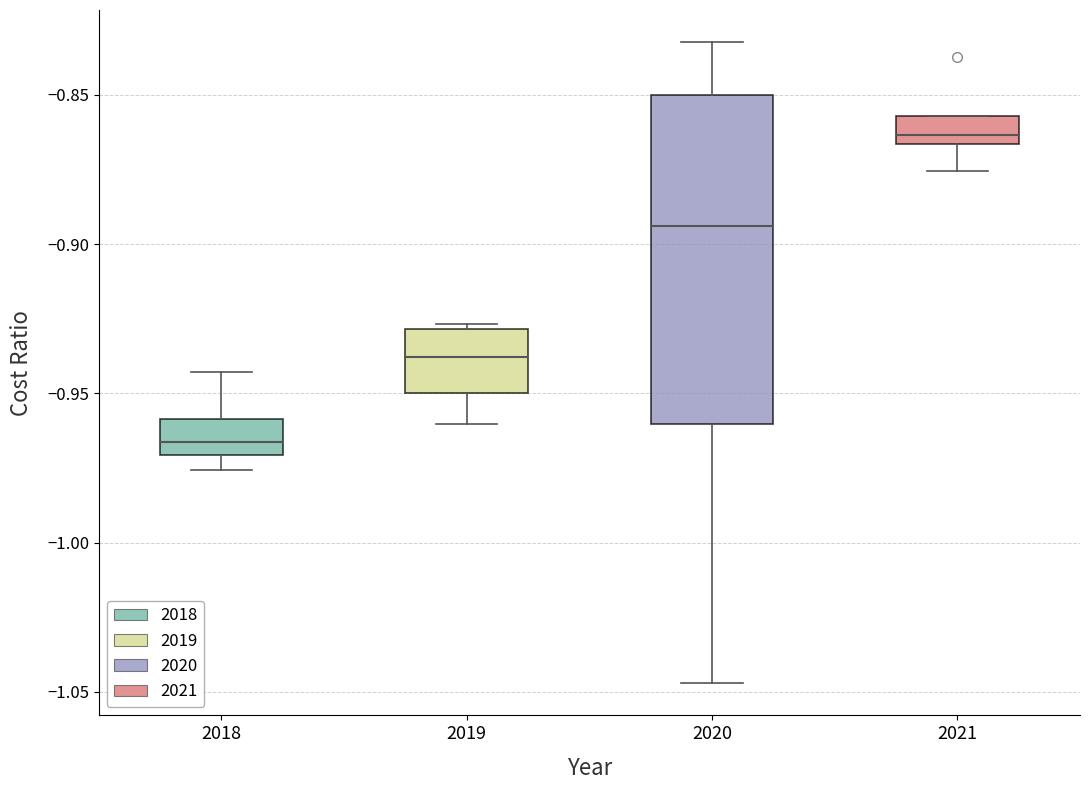

Where is the upper edge of the box at x = 2018 on the y-axis? The values are not printed on the chart, so give them approximately, as read against the axis.

-0.960